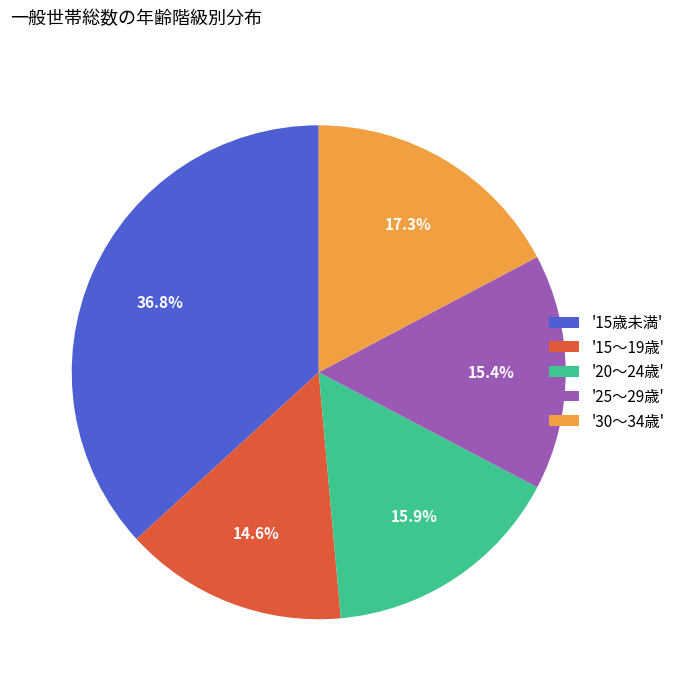

Does '20～24歳' account for over 50% of the chart?

No